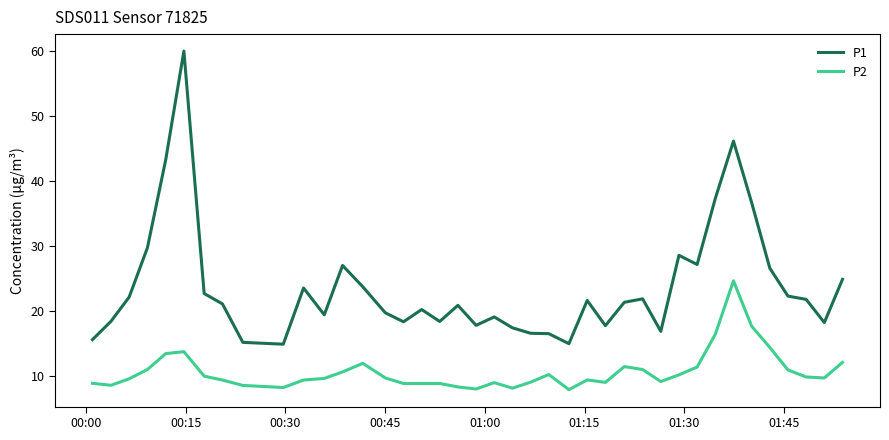

True or false: P1 and P2 cross at least once.

False